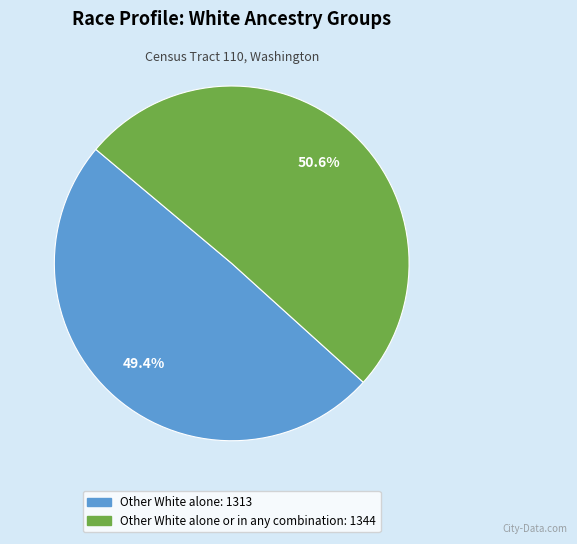

Which slice represents more than half of the pie?

Other White alone or in any combination